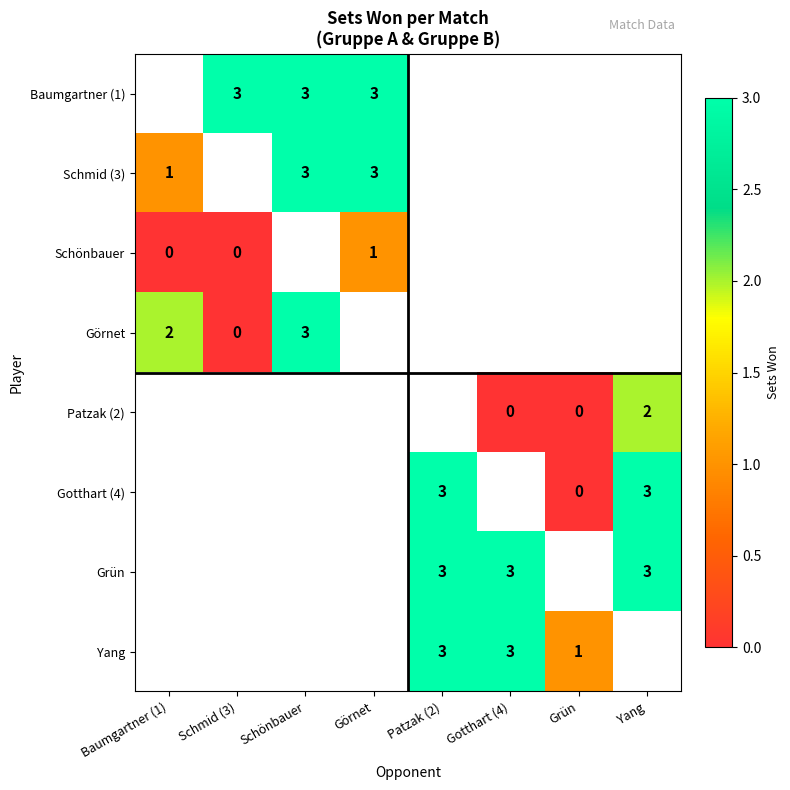

Is it true that Yang equals 1 at Grün?

True